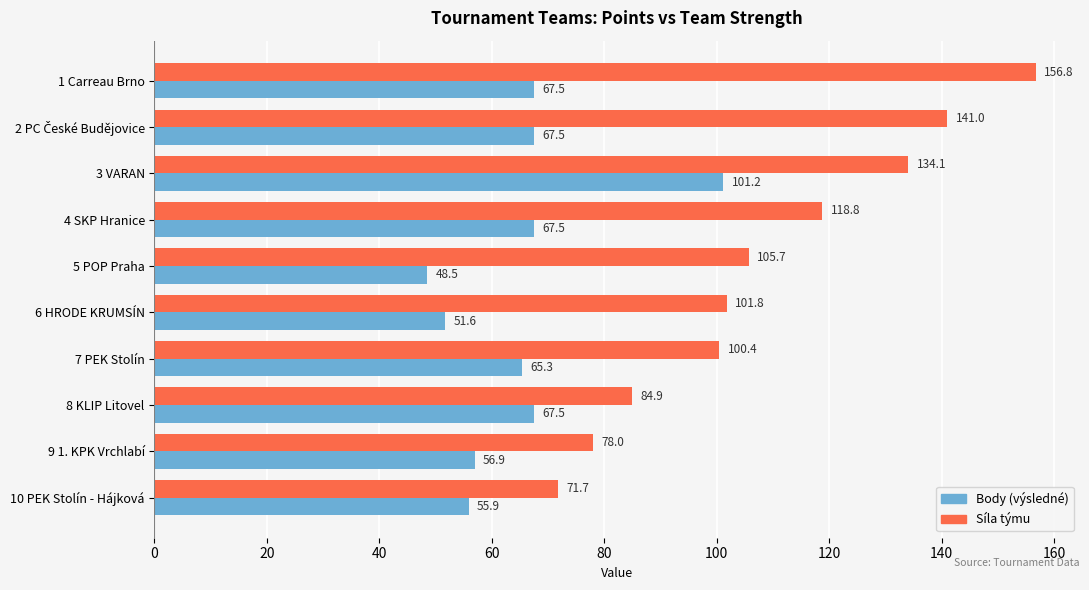

What is the average value of the Síla týmu series?

109.3